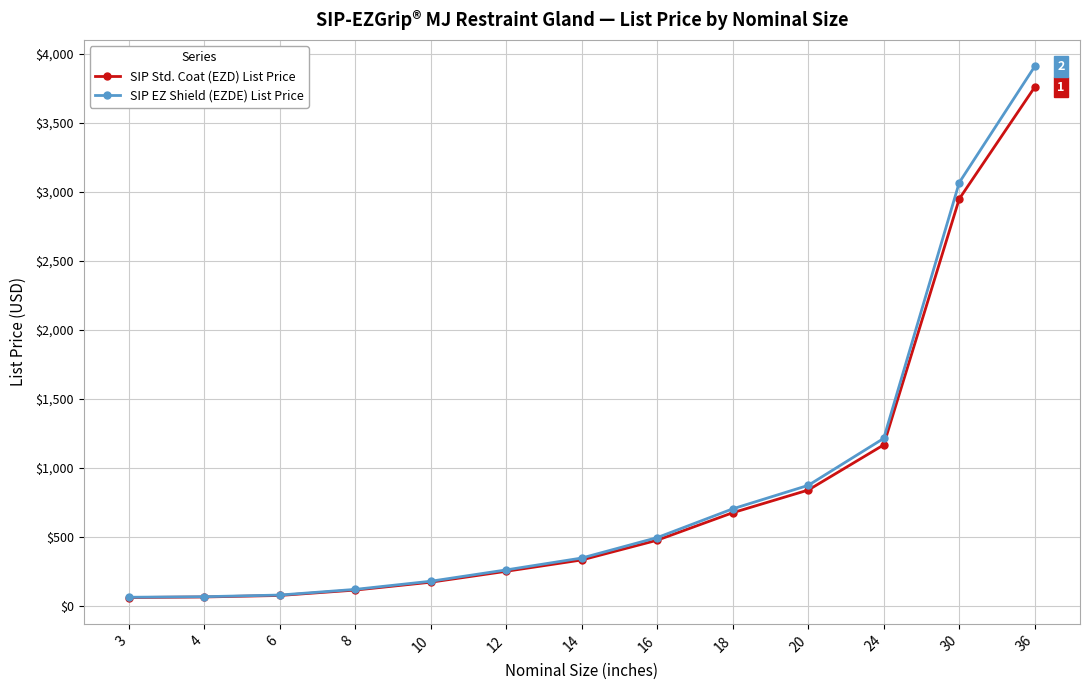

Is the value of SIP Std. Coat (EZD) List Price at 8 greater than the value of SIP EZ Shield (EZDE) List Price at 24?

No